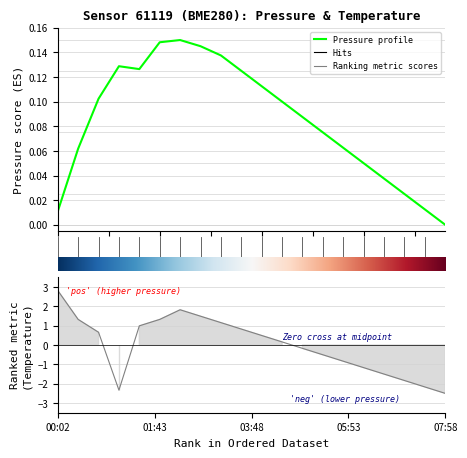

What position from the right is 00:02?

20